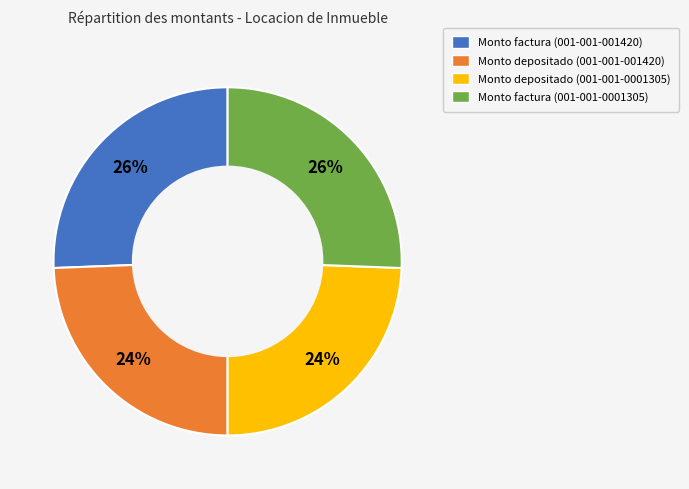

What percentage is the Monto factura (001-001-001420) slice, to the nearest percent?

26%